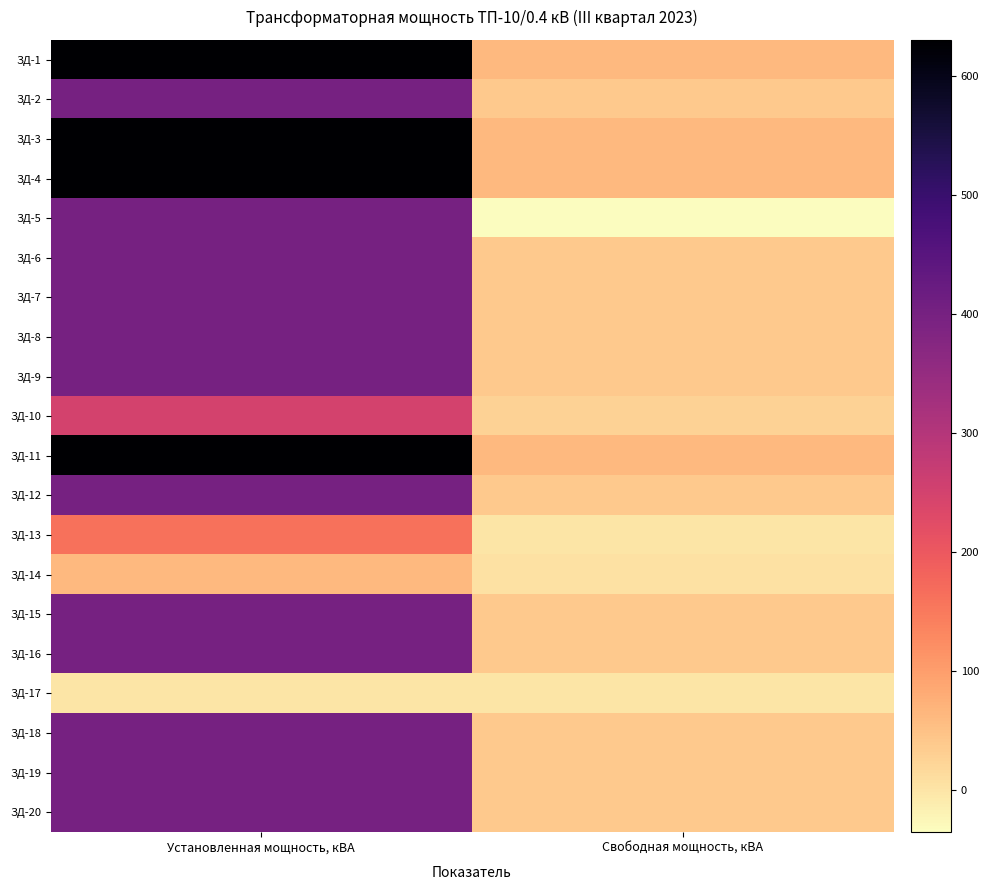

Reading left to right, what are all the values shown in this chart?

ЗД-1: Установленная мощность, кВА=630	Свободная мощность, кВА=63
ЗД-2: Установленная мощность, кВА=400	Свободная мощность, кВА=40
ЗД-3: Установленная мощность, кВА=630	Свободная мощность, кВА=63
ЗД-4: Установленная мощность, кВА=630	Свободная мощность, кВА=63
ЗД-5: Установленная мощность, кВА=400	Свободная мощность, кВА=-35
ЗД-6: Установленная мощность, кВА=400	Свободная мощность, кВА=40
ЗД-7: Установленная мощность, кВА=400	Свободная мощность, кВА=40
ЗД-8: Установленная мощность, кВА=400	Свободная мощность, кВА=40
ЗД-9: Установленная мощность, кВА=400	Свободная мощность, кВА=40
ЗД-10: Установленная мощность, кВА=250	Свободная мощность, кВА=25
ЗД-11: Установленная мощность, кВА=630	Свободная мощность, кВА=63
ЗД-12: Установленная мощность, кВА=400	Свободная мощность, кВА=40
ЗД-13: Установленная мощность, кВА=160	Свободная мощность, кВА=-1
ЗД-14: Установленная мощность, кВА=63	Свободная мощность, кВА=6
ЗД-15: Установленная мощность, кВА=400	Свободная мощность, кВА=40
ЗД-16: Установленная мощность, кВА=400	Свободная мощность, кВА=40
ЗД-17: Установленная мощность, кВА=0	Свободная мощность, кВА=0
ЗД-18: Установленная мощность, кВА=400	Свободная мощность, кВА=40
ЗД-19: Установленная мощность, кВА=400	Свободная мощность, кВА=40
ЗД-20: Установленная мощность, кВА=400	Свободная мощность, кВА=40